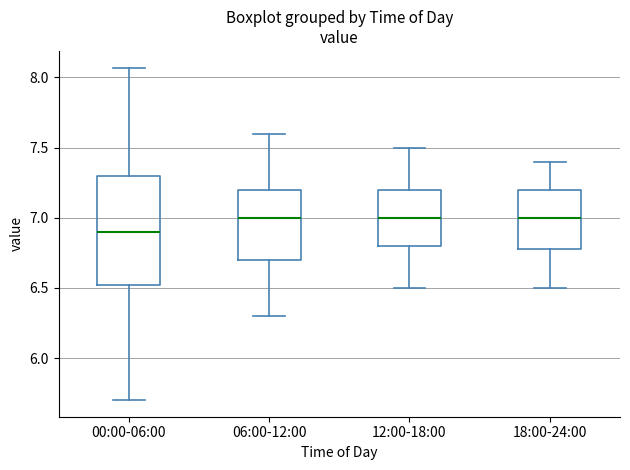

Where is the upper edge of the box for 06:00-12:00 on the y-axis? The values are not printed on the chart, so give them approximately, as read against the axis.

7.20